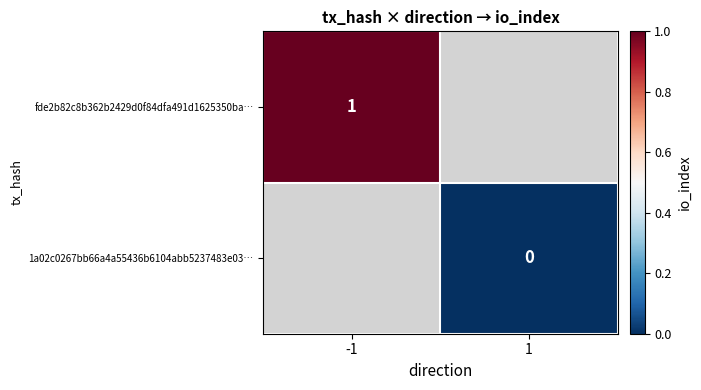

Is it true that fde2b82c8b362b2429d0f84dfa491d1625350ba… equals 1 at -1?

True